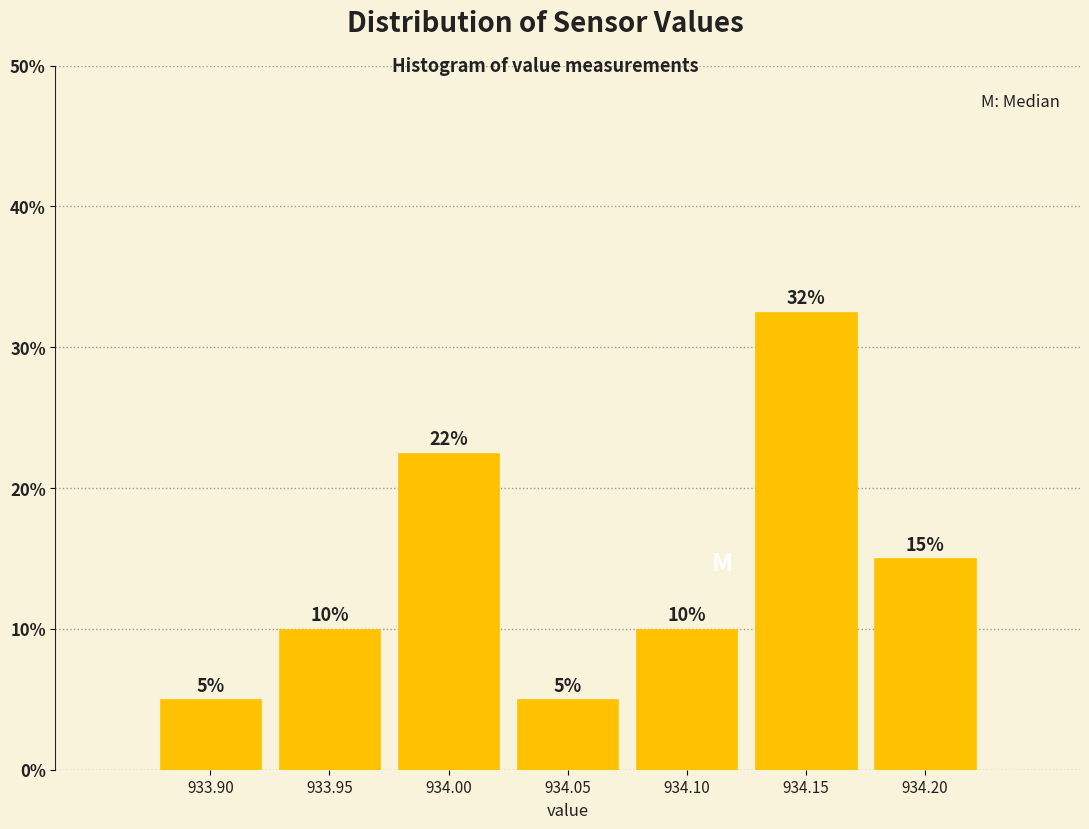

Which category has the highest value across all series?

934.15